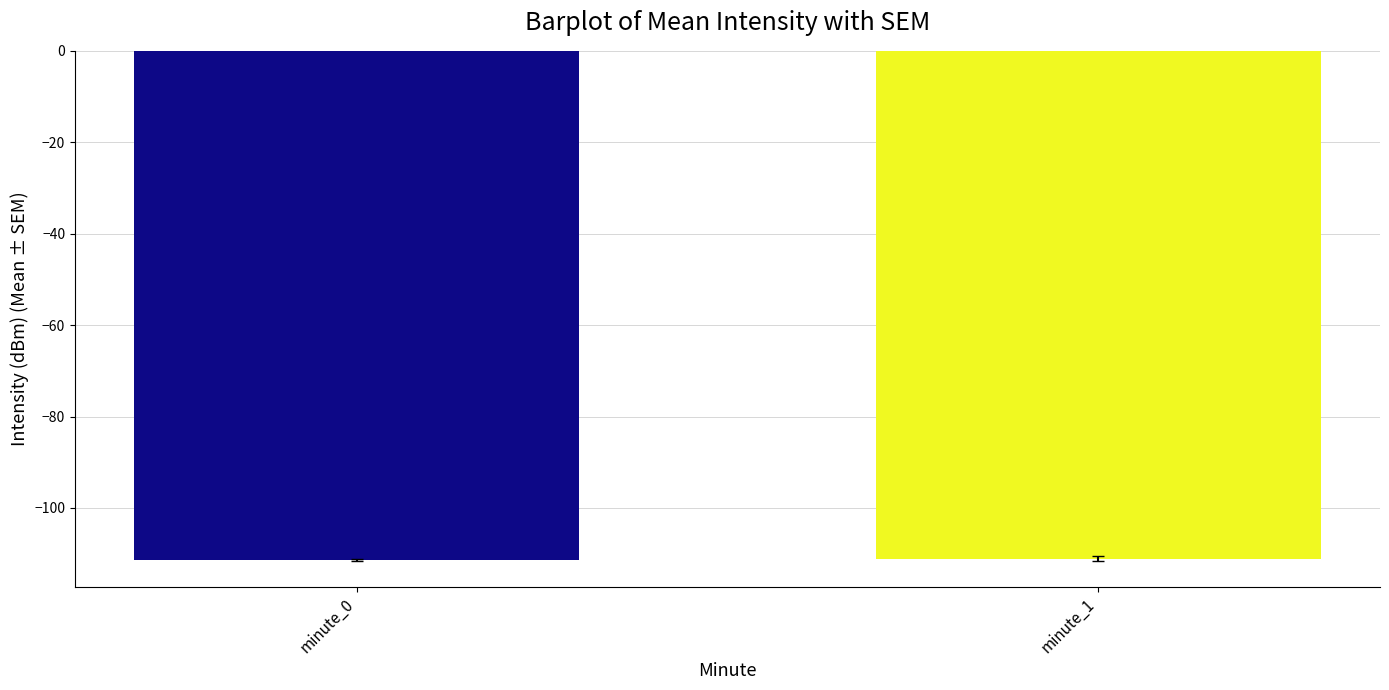

What is the difference between the values at minute_1 and minute_0?

0.3